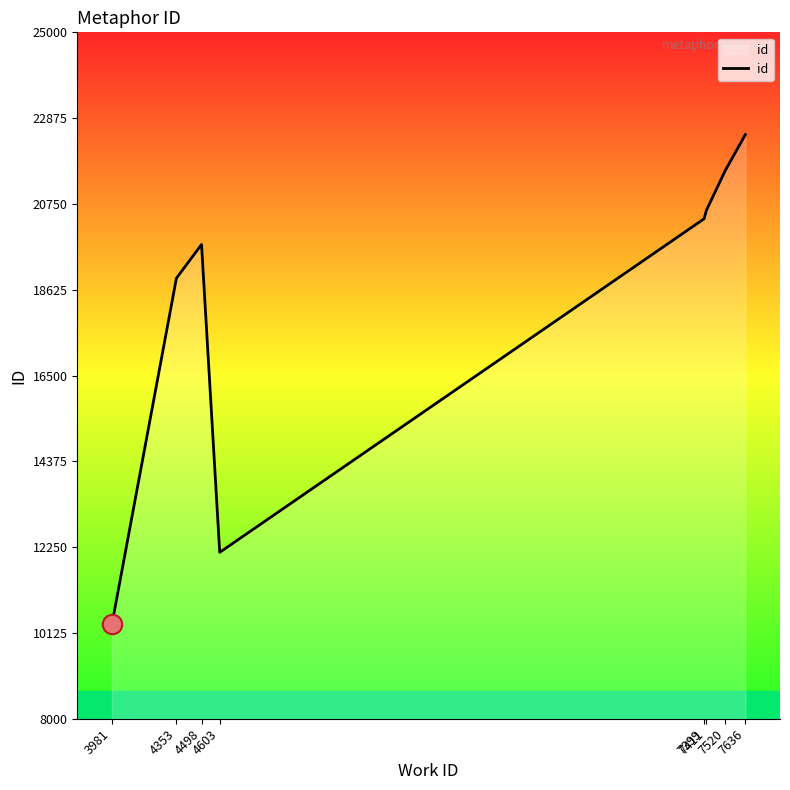

What is the sum of all values?

166530